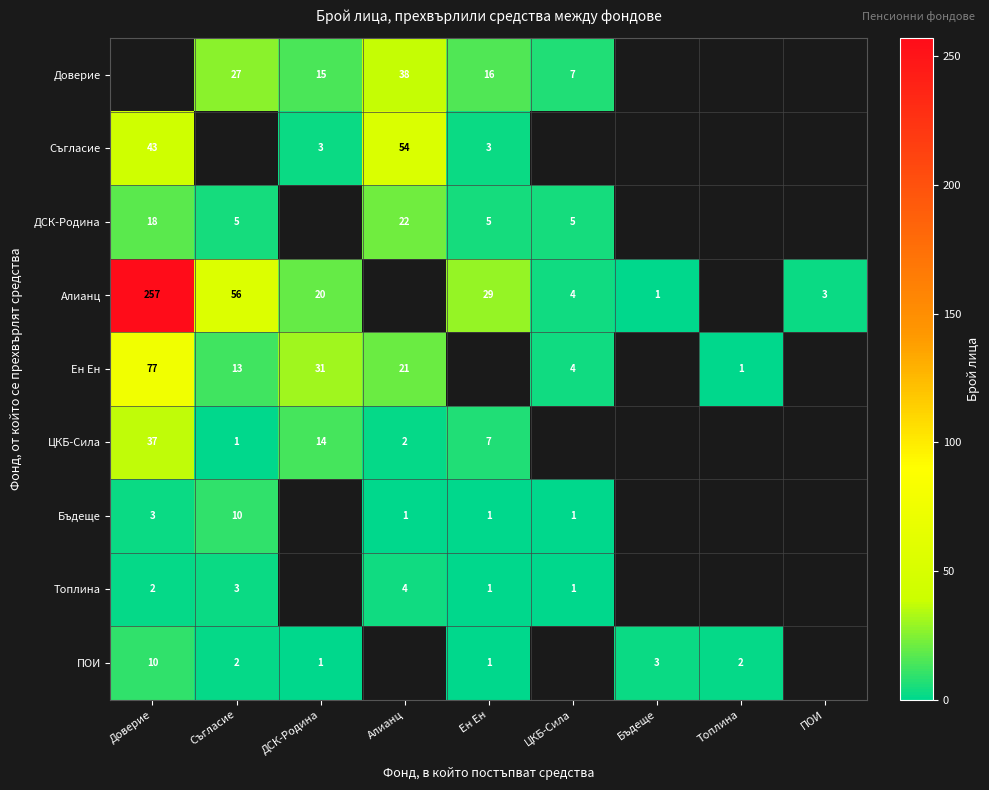

The Доверие series shows 21 at Ен Ен. True or false?

False